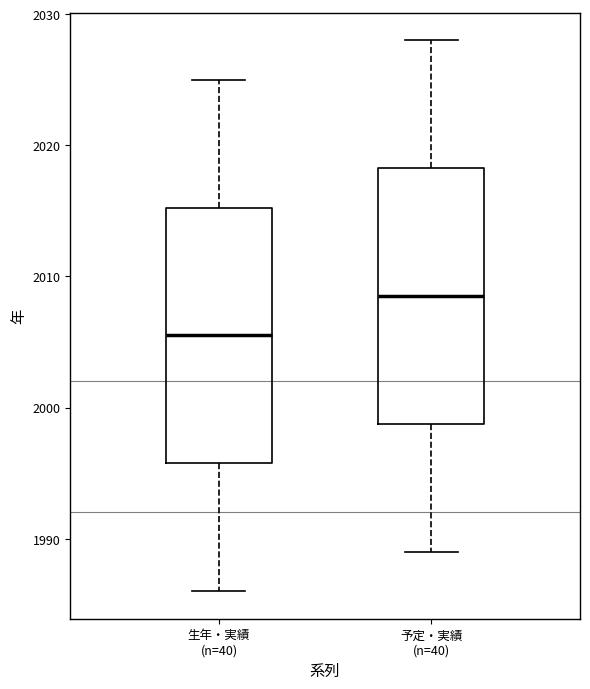

Reading left to right, transcribe this box plot: for each box, give where its median line is, the range the box spans, and where its two whiskers end, as read against the y-axis. The values are not printed on the chart, so give them approximately, as read against the axis.

生年・実績 (n=40): median 2006, box 1996 to 2015, whiskers 1986 to 2025
予定・実績 (n=40): median 2009, box 1999 to 2018, whiskers 1989 to 2028